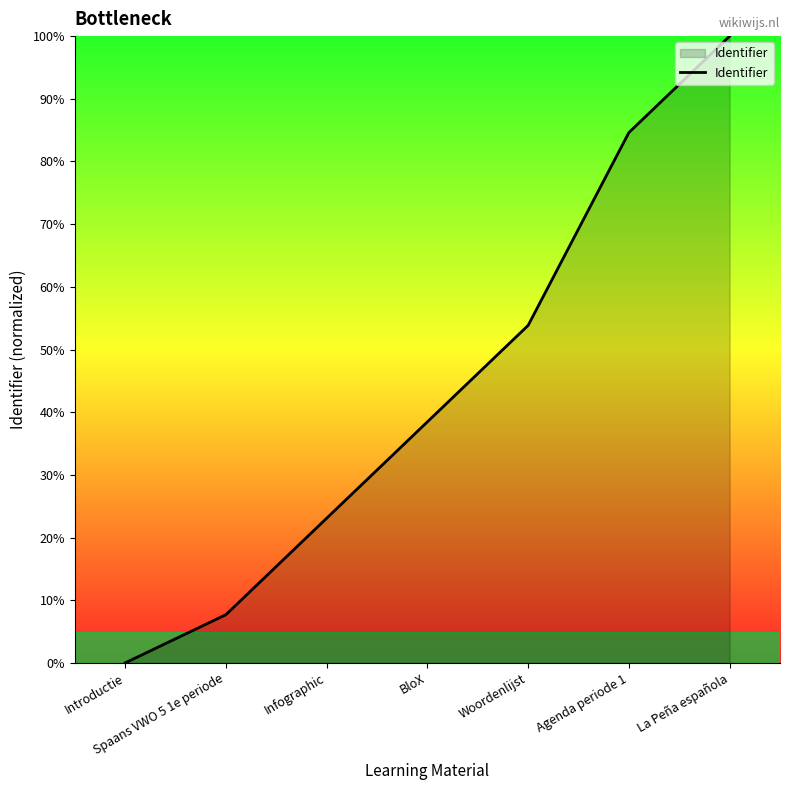

Reading left to right, what are all the values shown in this chart?

0.0	7.7	23.1	38.5	53.8	84.6	100.0